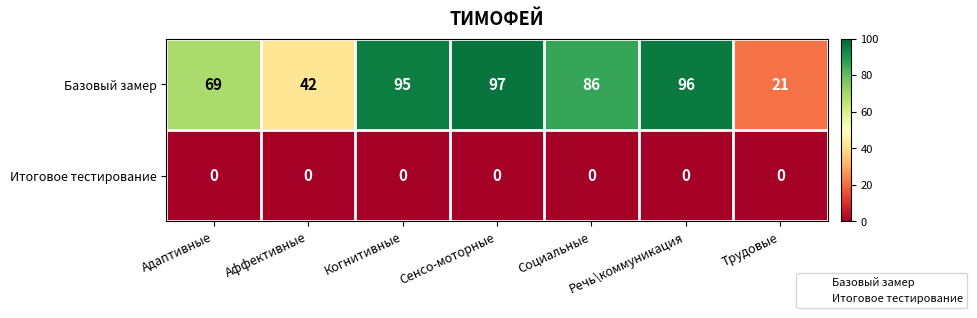

What is the total value across all series at Адаптивные?

69